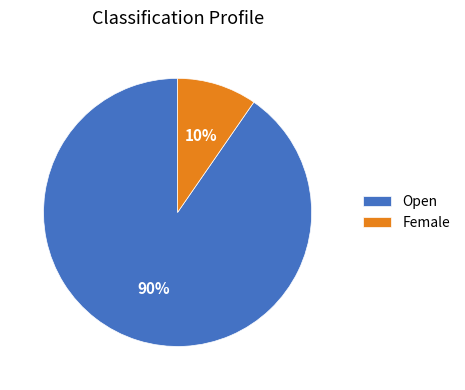

Is the sum of Female and Open greater than half?

Yes